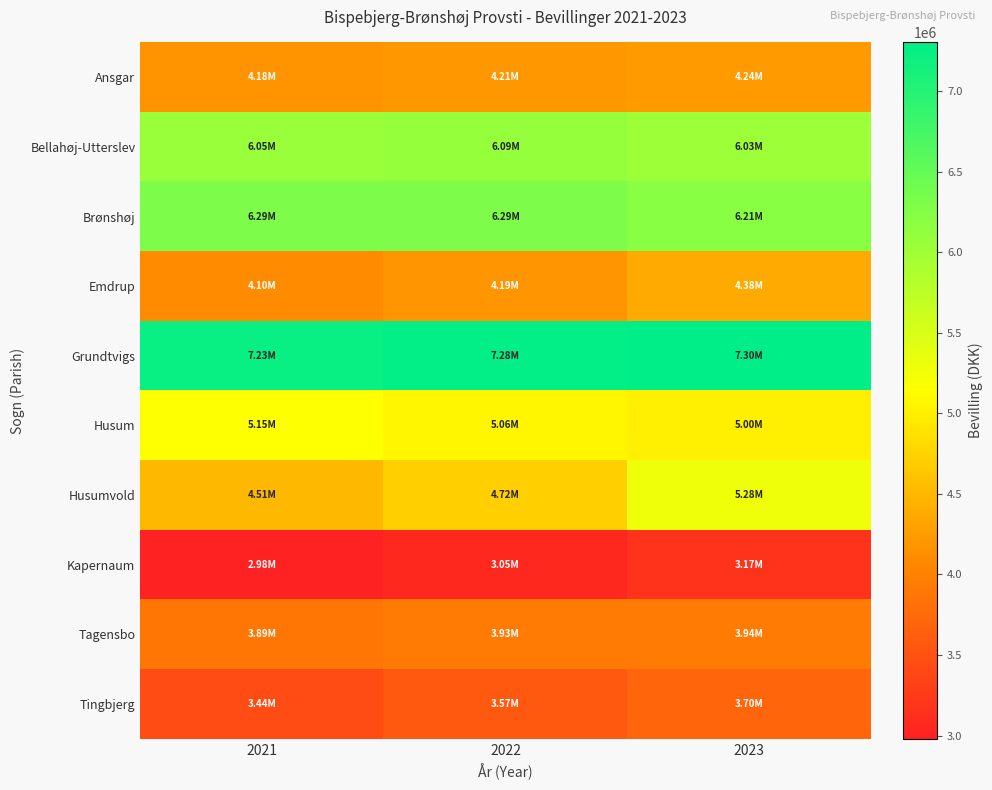

At which category does the chart reach its minimum across all series?

2021